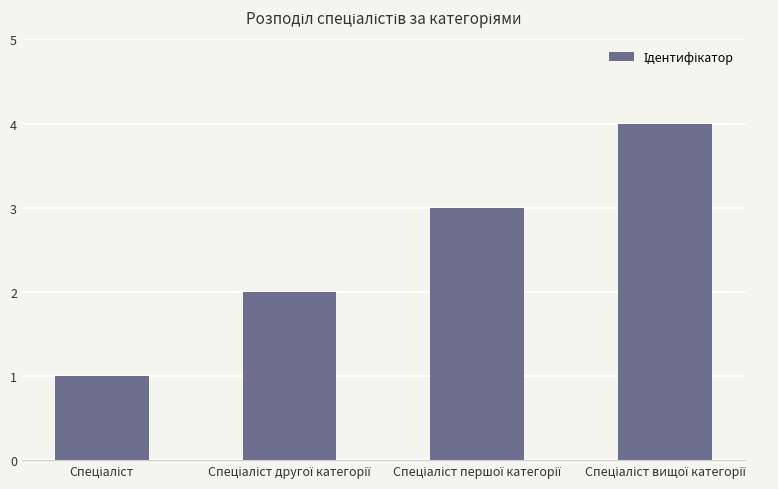

What is the maximum value shown in the chart?

4